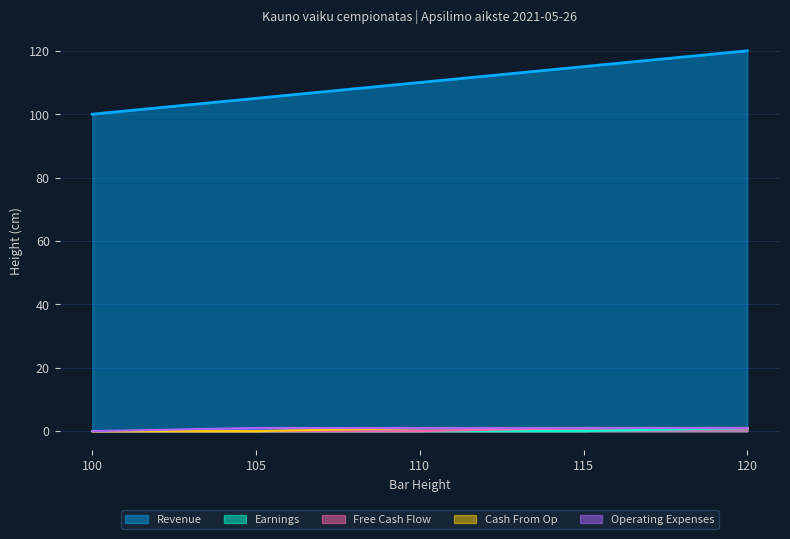

Reading left to right, what are all the values shown in this chart?

Revenue: 100	105	110	115	120
Earnings: 0	0	0	0	1
Free Cash Flow: 0	0	0	1	1
Cash From Op: 0	0	1	1	1
Operating Expenses: 0	1	1	1	1